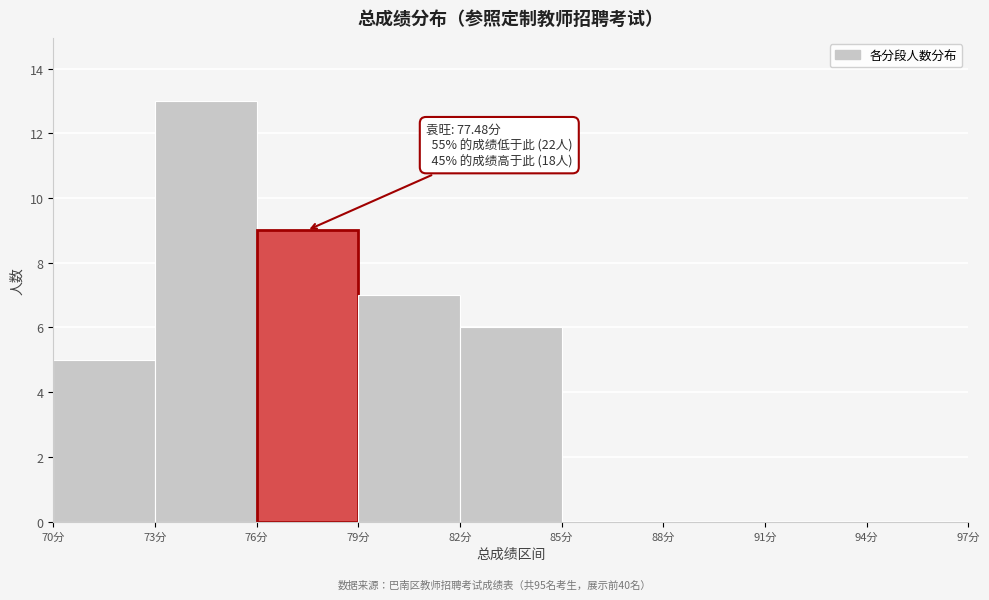

Over which range of the x-axis is the bar tallest?

73 to 76